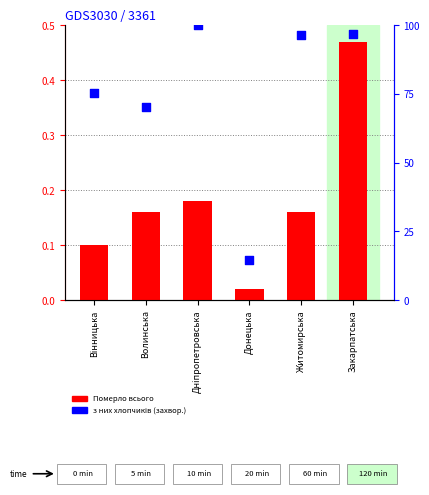

At how many categories does at least one series exceed 54?

5